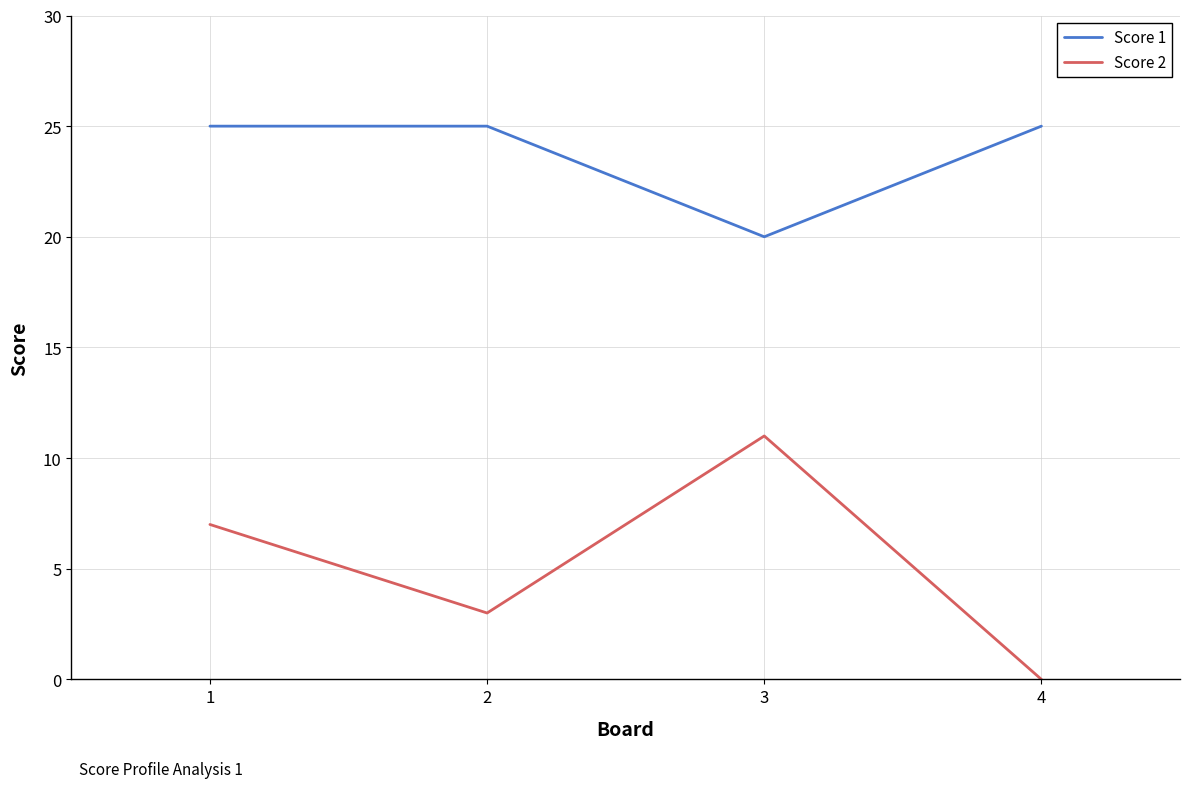

Reading right to left, extract all data points from this chart.

Score 1: 4=25	3=20	2=25	1=25
Score 2: 4=0	3=11	2=3	1=7